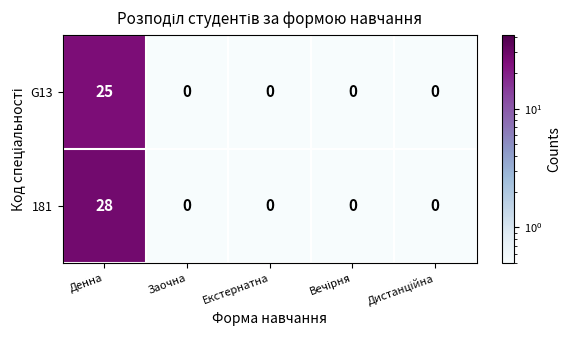

Which series has the largest total across all categories?

181